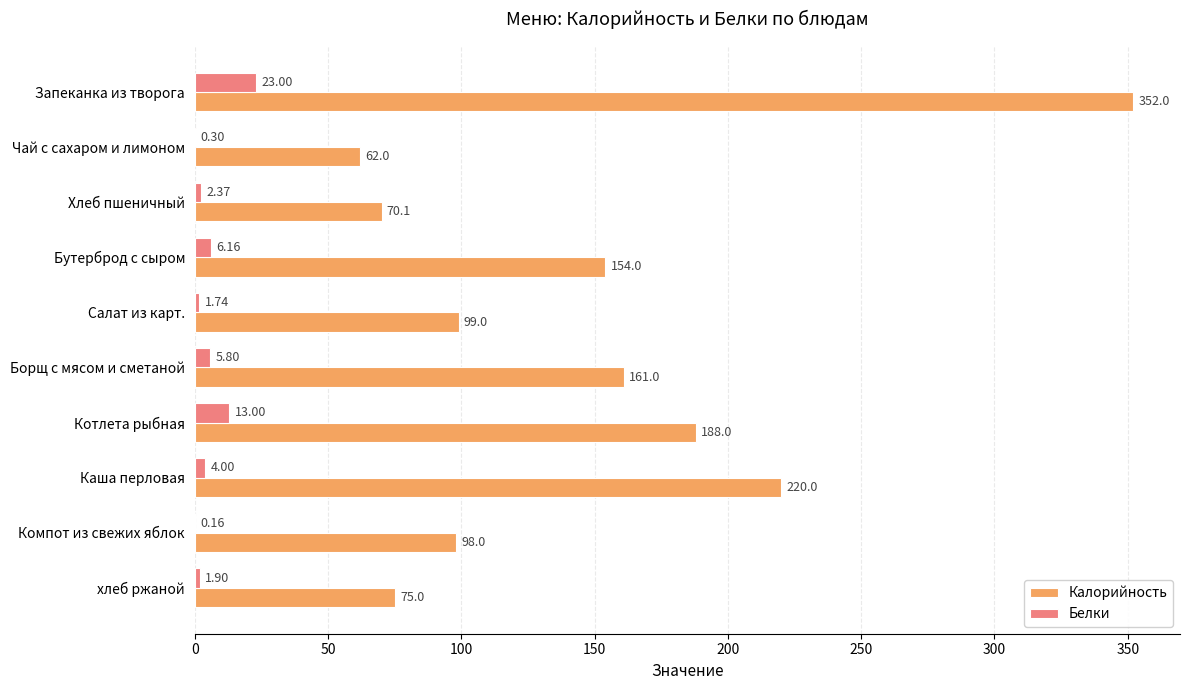

At which category is the sum across all series the highest?

Запеканка из творога